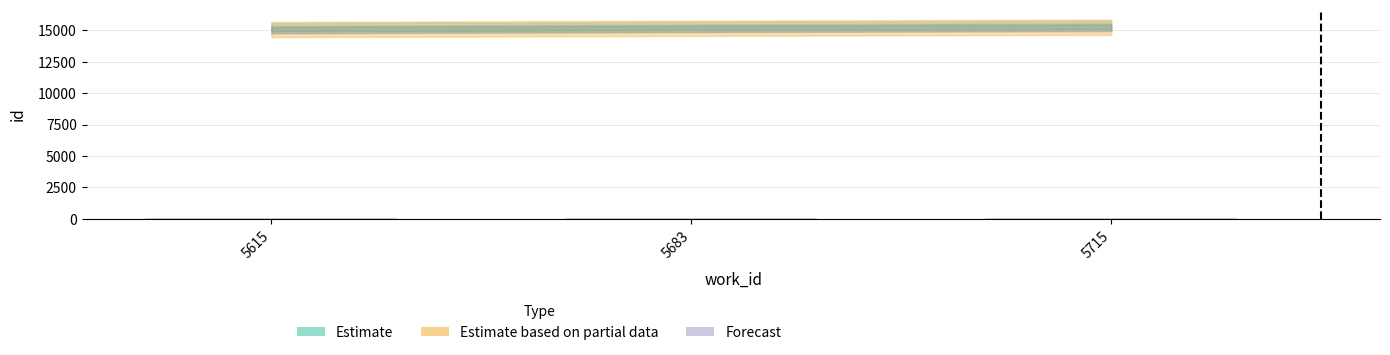

The value at 5683 is 75.8. True or false?

True